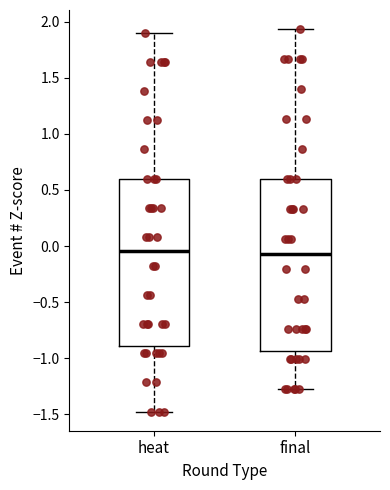

Reading left to right, transcribe this box plot: for each box, give where its median line is, the range the box spans, and where its two whiskers end, as read against the y-axis. The values are not printed on the chart, so give them approximately, as read against the axis.

heat: median -0.05, box -0.90 to 0.60, whiskers -1.50 to 1.90
final: median -0.05, box -0.95 to 0.60, whiskers -1.25 to 1.95